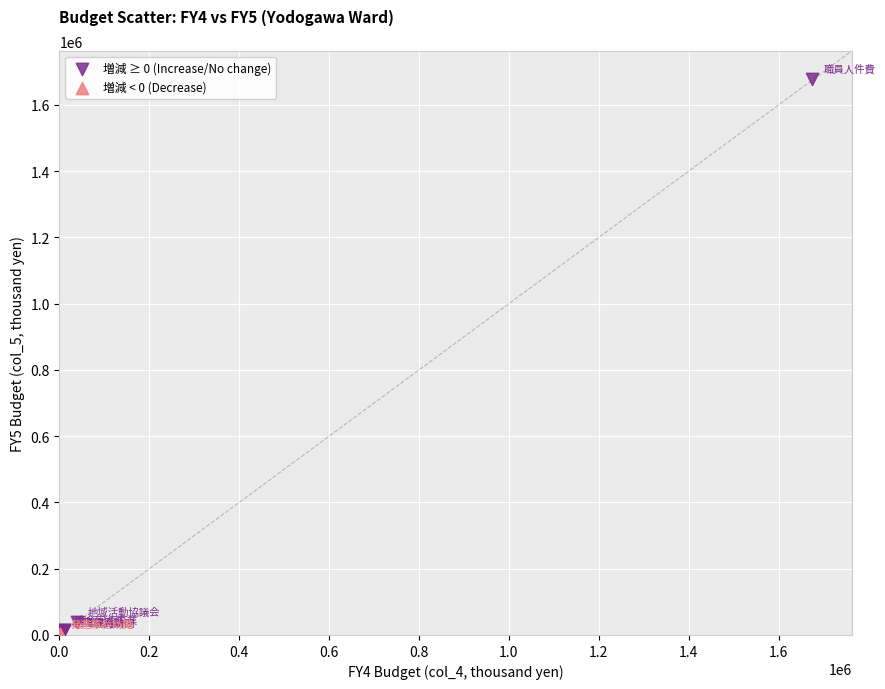

Which series reaches the maximum Y coordinate?

増減 ≥ 0 (Increase/No change)